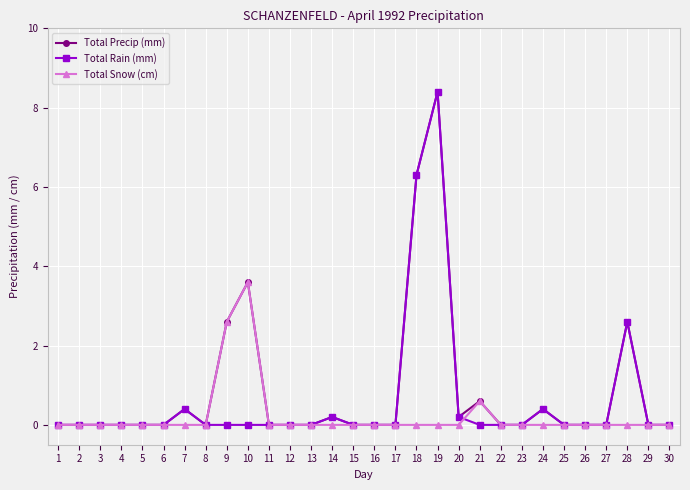

True or false: Total Precip (mm) has a value of 3.1 at 11.

False